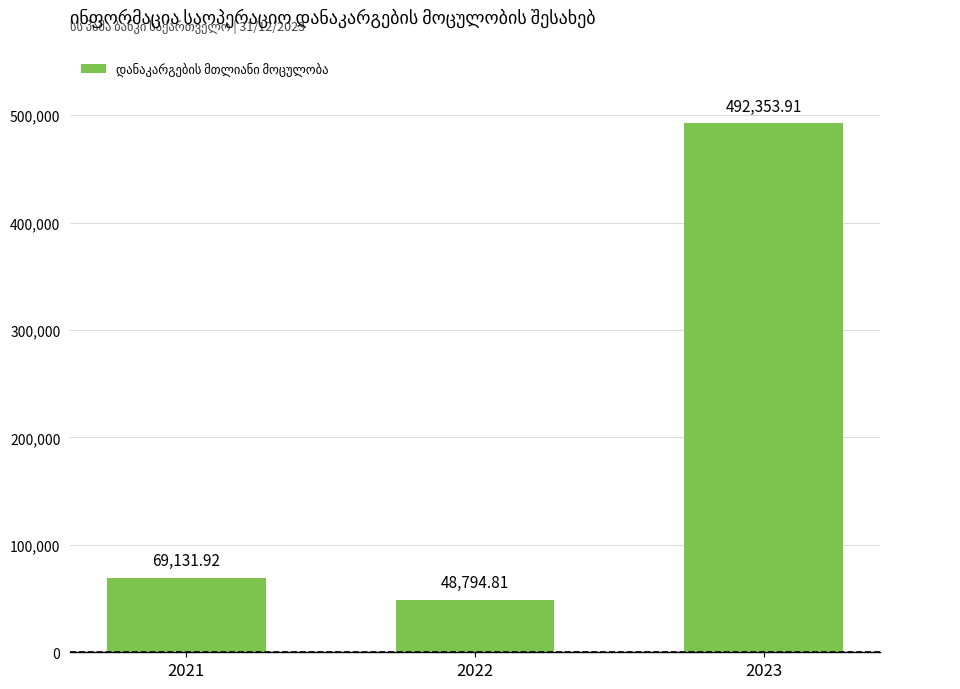

Where is the data nearest to the value 270574?

2021